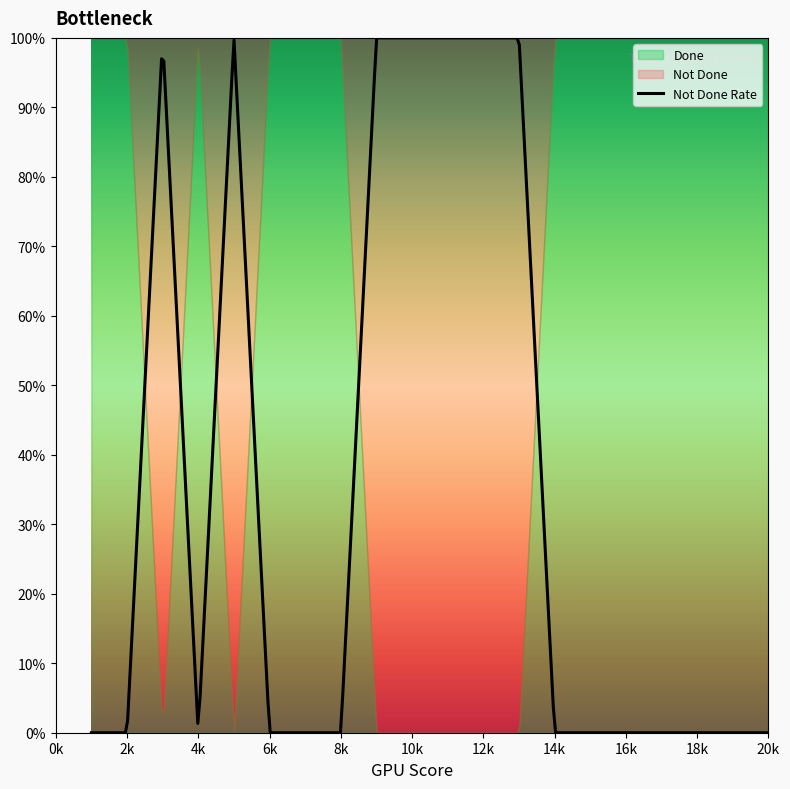

Reading left to right, list all the values displayed in this chart.

Done Count: 1	1	0	1	0	1	1	1	0	0	0	0	0	1	1	1	1	1	1	1
Not Done Count: 0	0	1	0	1	0	0	0	1	1	1	1	1	0	0	0	0	0	0	0